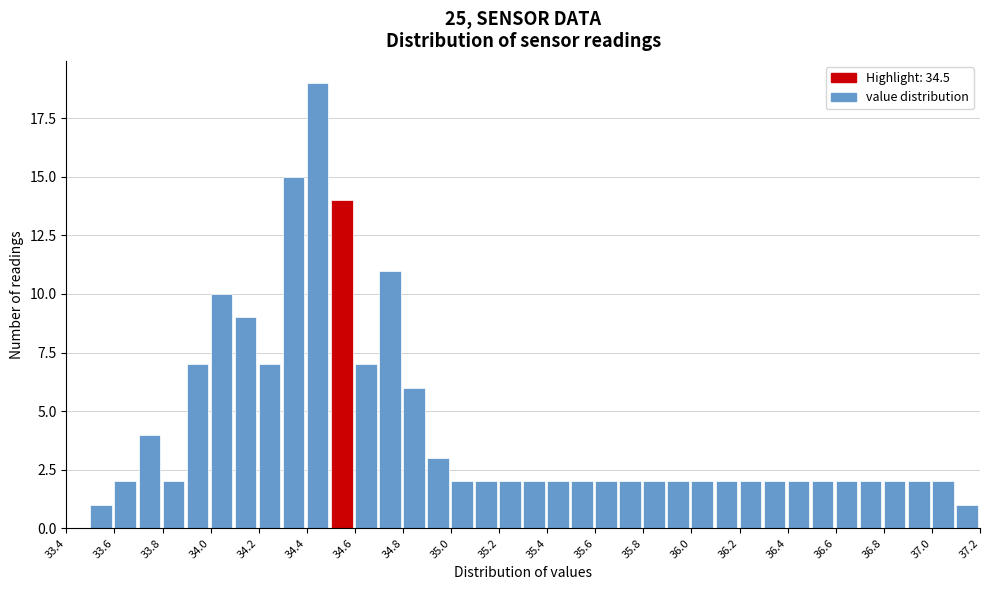

Reading left to right, list every bar in this chart as the range it spans on the x-axis followed by its height. The values are not printed on the chart, so give them approximately, as read against the axis.

33.4 to 33.5: 0
33.5 to 33.6: 1
33.6 to 33.7: 2
33.7 to 33.8: 4
33.8 to 33.9: 2
33.9 to 34.0: 7
34.0 to 34.1: 10
34.1 to 34.2: 9
34.2 to 34.3: 7
34.3 to 34.4: 15
34.4 to 34.5: 19
34.5 to 34.6: 14
34.6 to 34.7: 7
34.7 to 34.8: 11
34.8 to 34.9: 6
34.9 to 35.0: 3
35.0 to 35.1: 2
35.1 to 35.2: 2
35.2 to 35.3: 2
35.3 to 35.4: 2
35.4 to 35.5: 2
35.5 to 35.6: 2
35.6 to 35.7: 2
35.7 to 35.8: 2
35.8 to 35.9: 2
35.9 to 36.0: 2
36.0 to 36.1: 2
36.1 to 36.2: 2
36.2 to 36.3: 2
36.3 to 36.4: 2
36.4 to 36.5: 2
36.5 to 36.6: 2
36.6 to 36.7: 2
36.7 to 36.8: 2
36.8 to 36.9: 2
36.9 to 37.0: 2
37.0 to 37.1: 2
37.1 to 37.2: 1